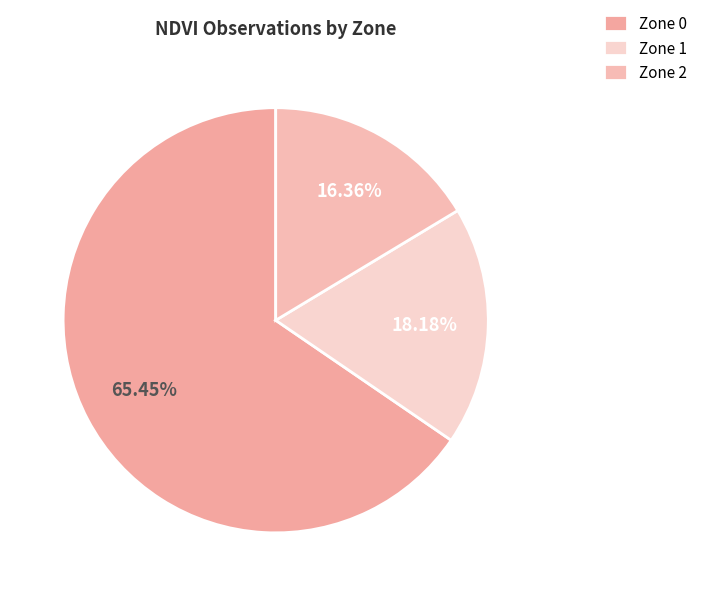

Is it true that Zone 1 is 18% of the pie?

True